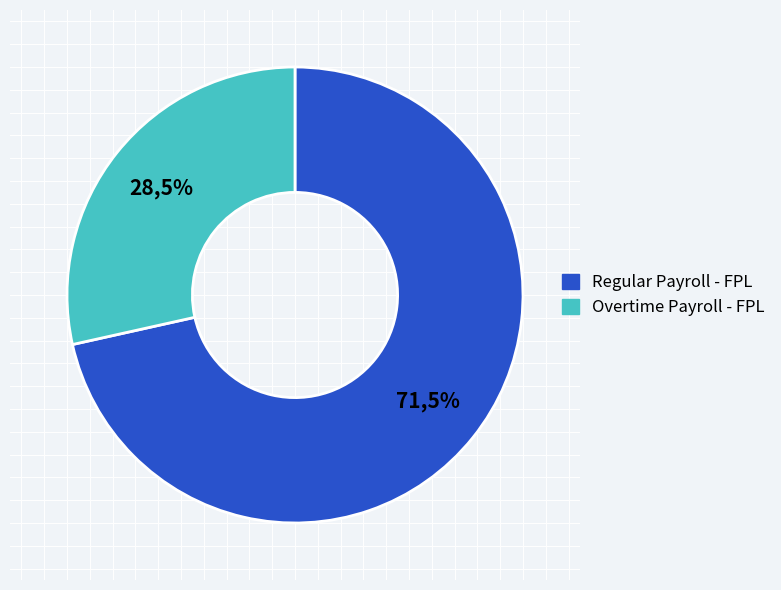

What is the largest slice in the pie chart?

Regular Payroll - FPL